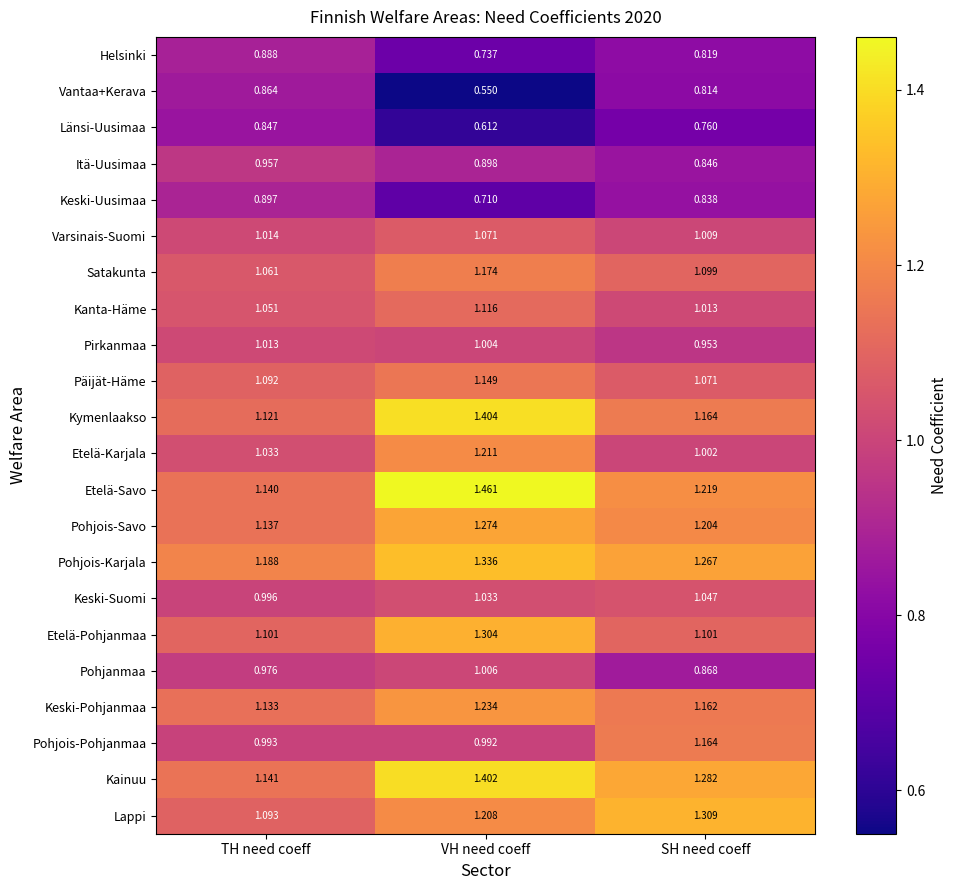

Which category has the highest value in the Pohjanmaa series?

VH need coeff